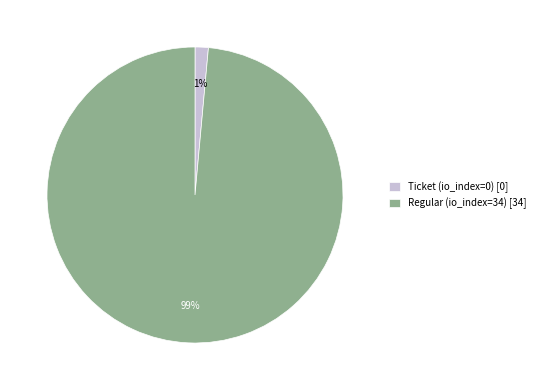

How many slices are in this pie chart?

2